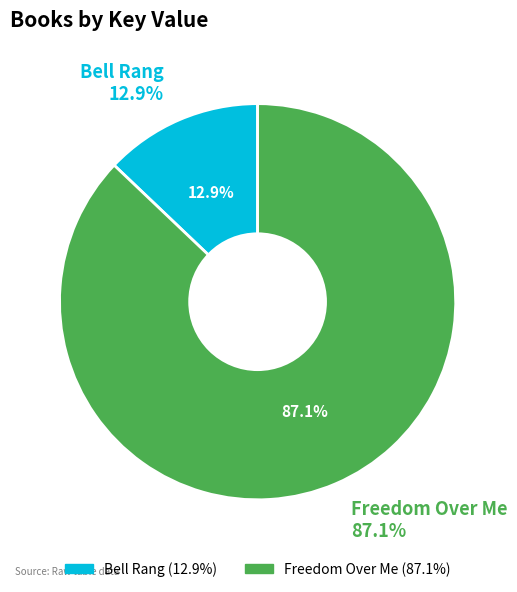

How many slices are in this pie chart?

2